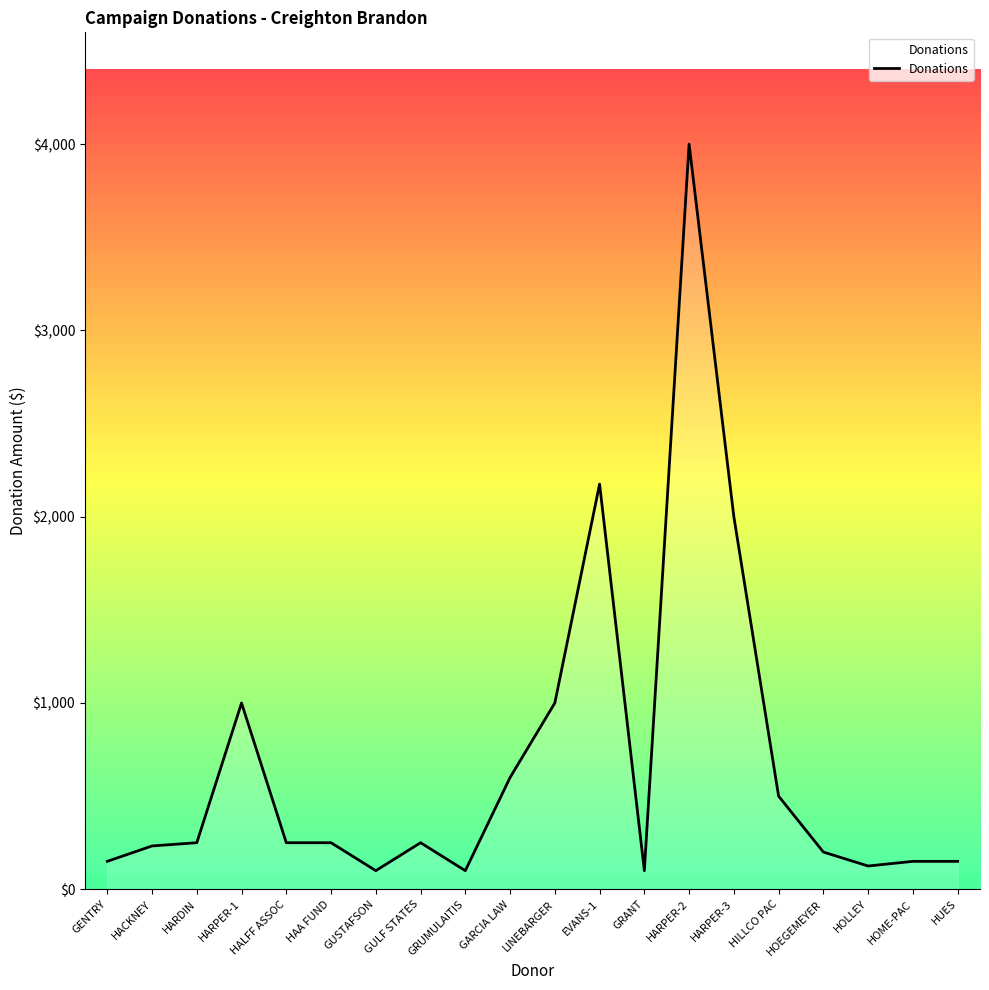

Read the value at GULF STATES.

250.0